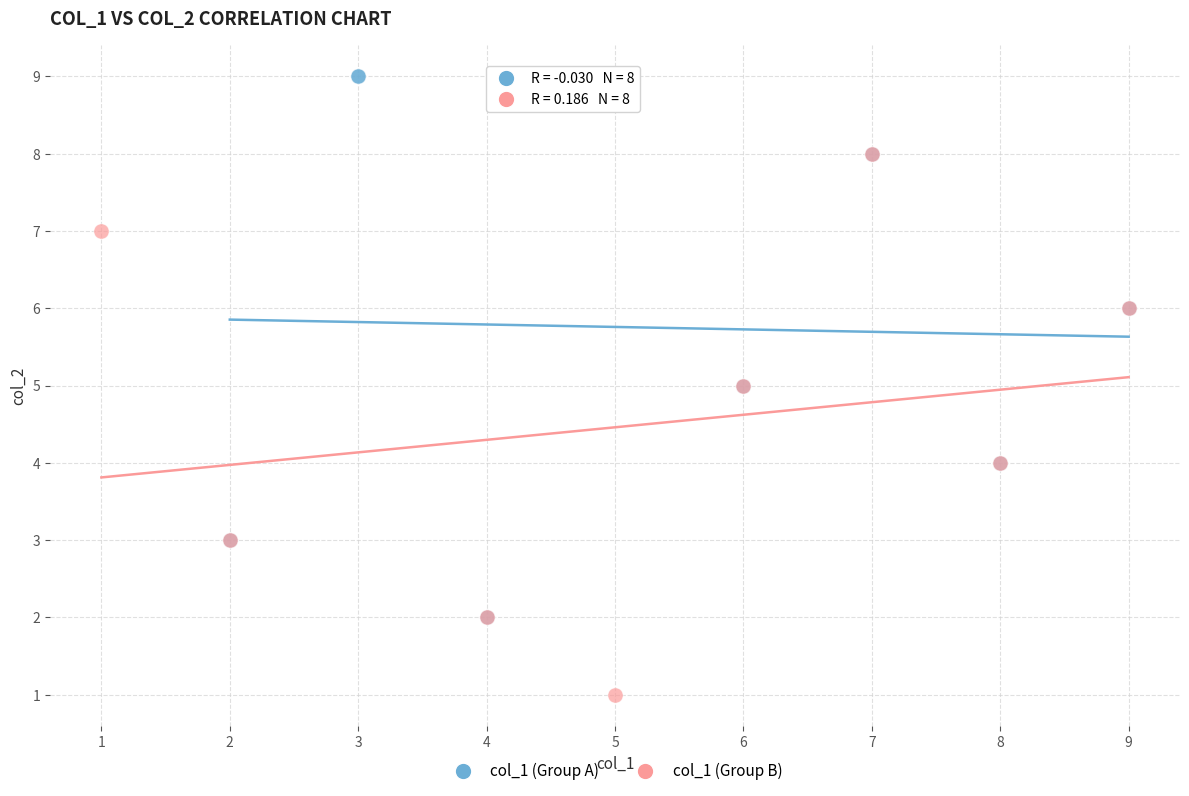

Which series contains the lowest Y value?

col_1 (Group B)